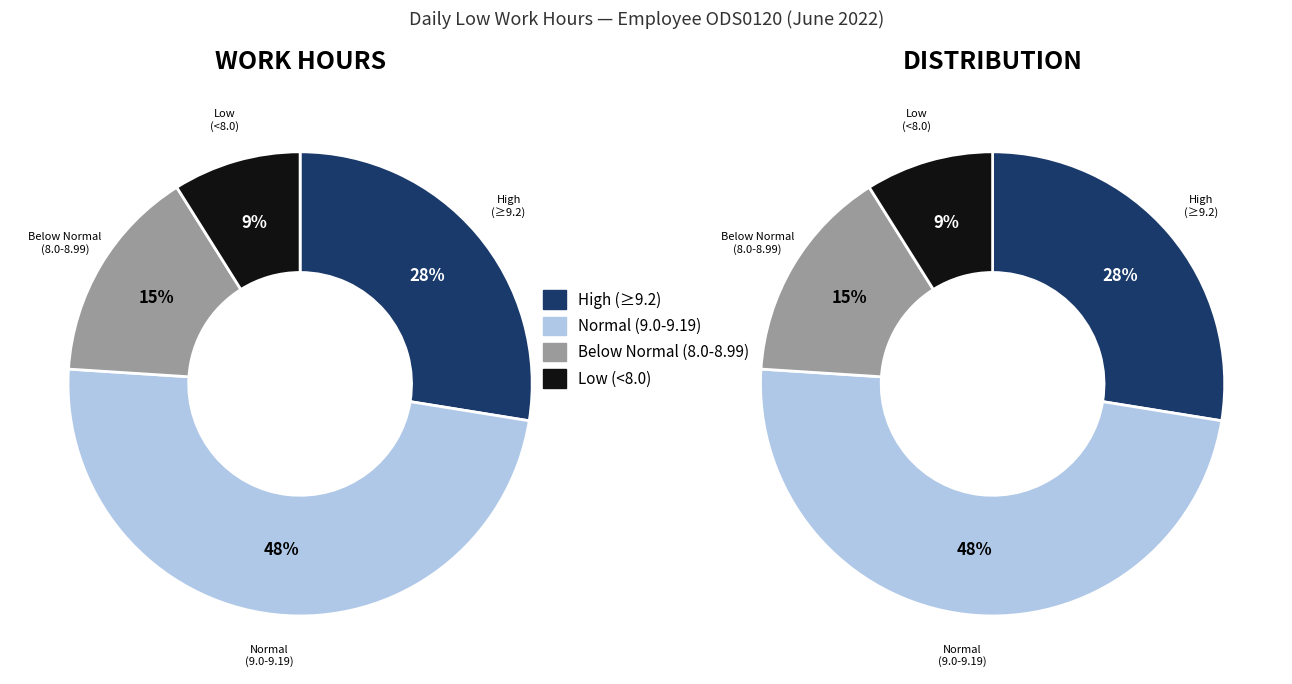

Is there a majority slice in this chart?

No